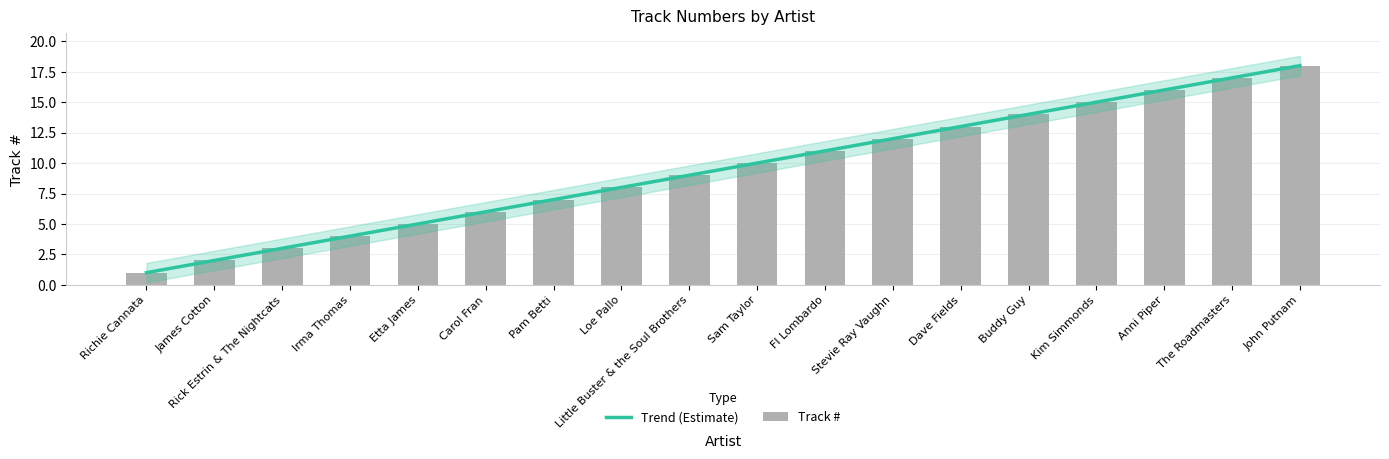

True or false: the data shows 11 at Fl Lombardo.

True